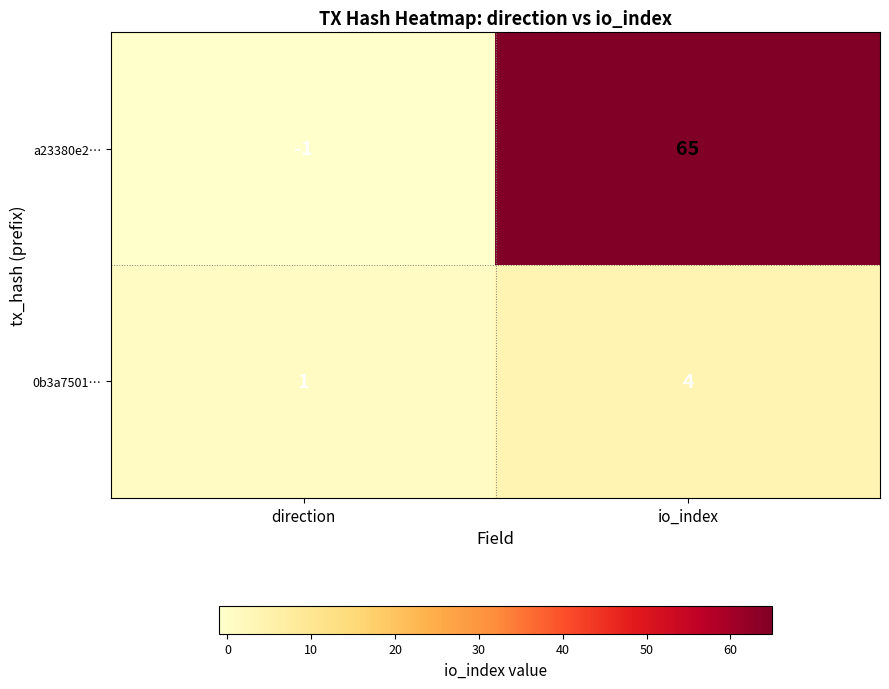

Rank the series by their average value, from lowest to highest.

0b3a7501…, a23380e2…